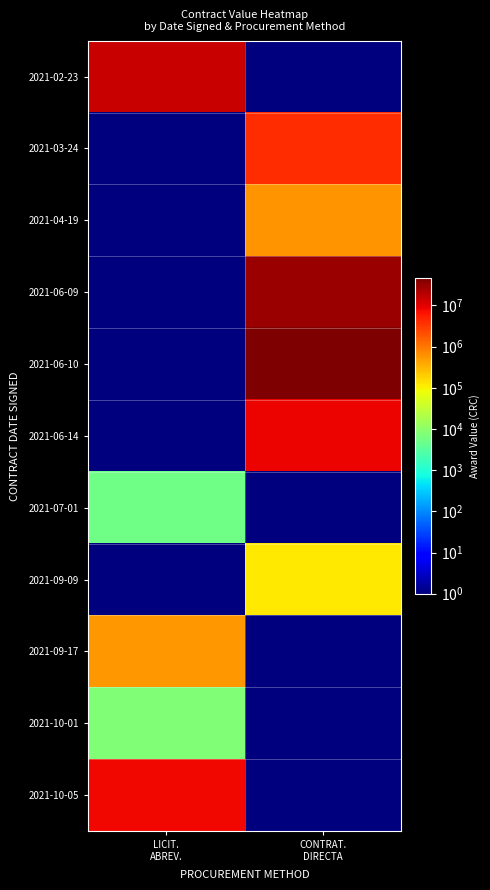

At how many categories does at least one series exceed 38549682?

1